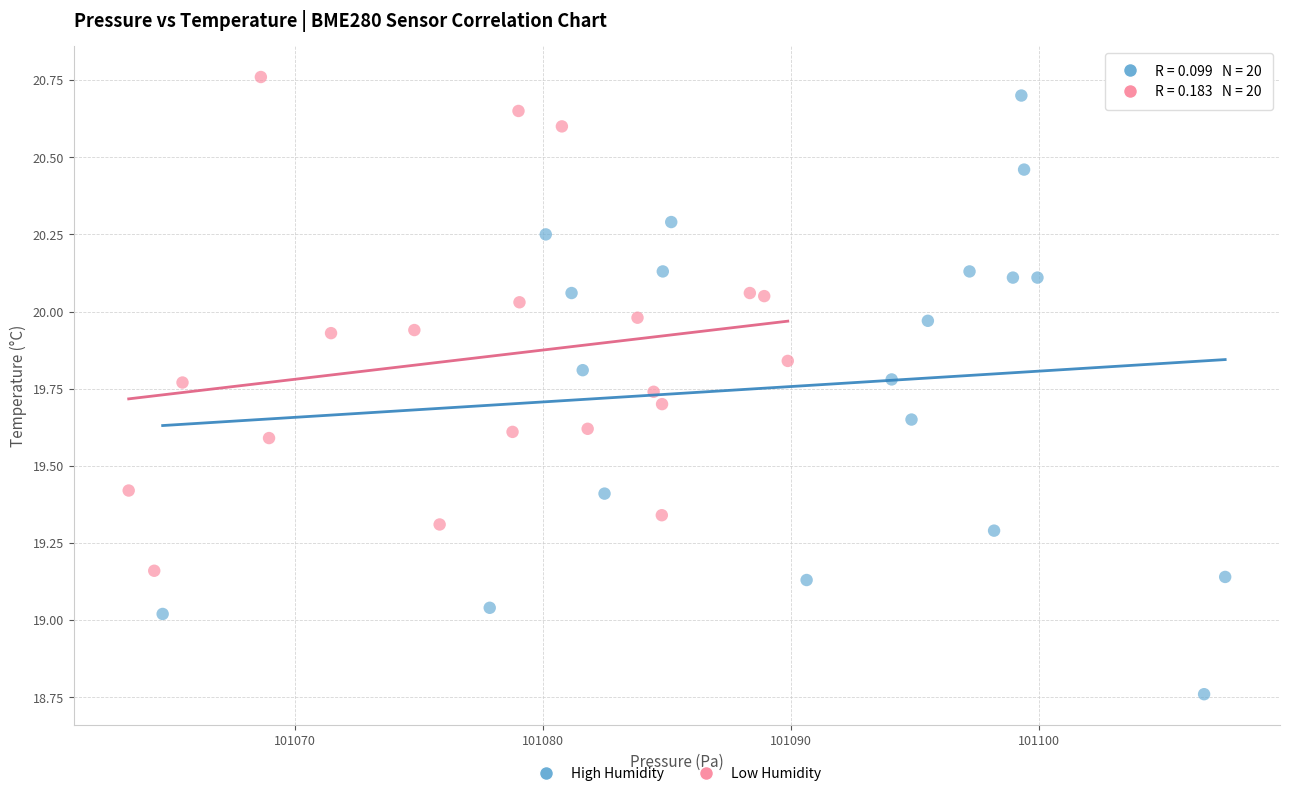

Which series has the widest spread of Y values?

High Humidity